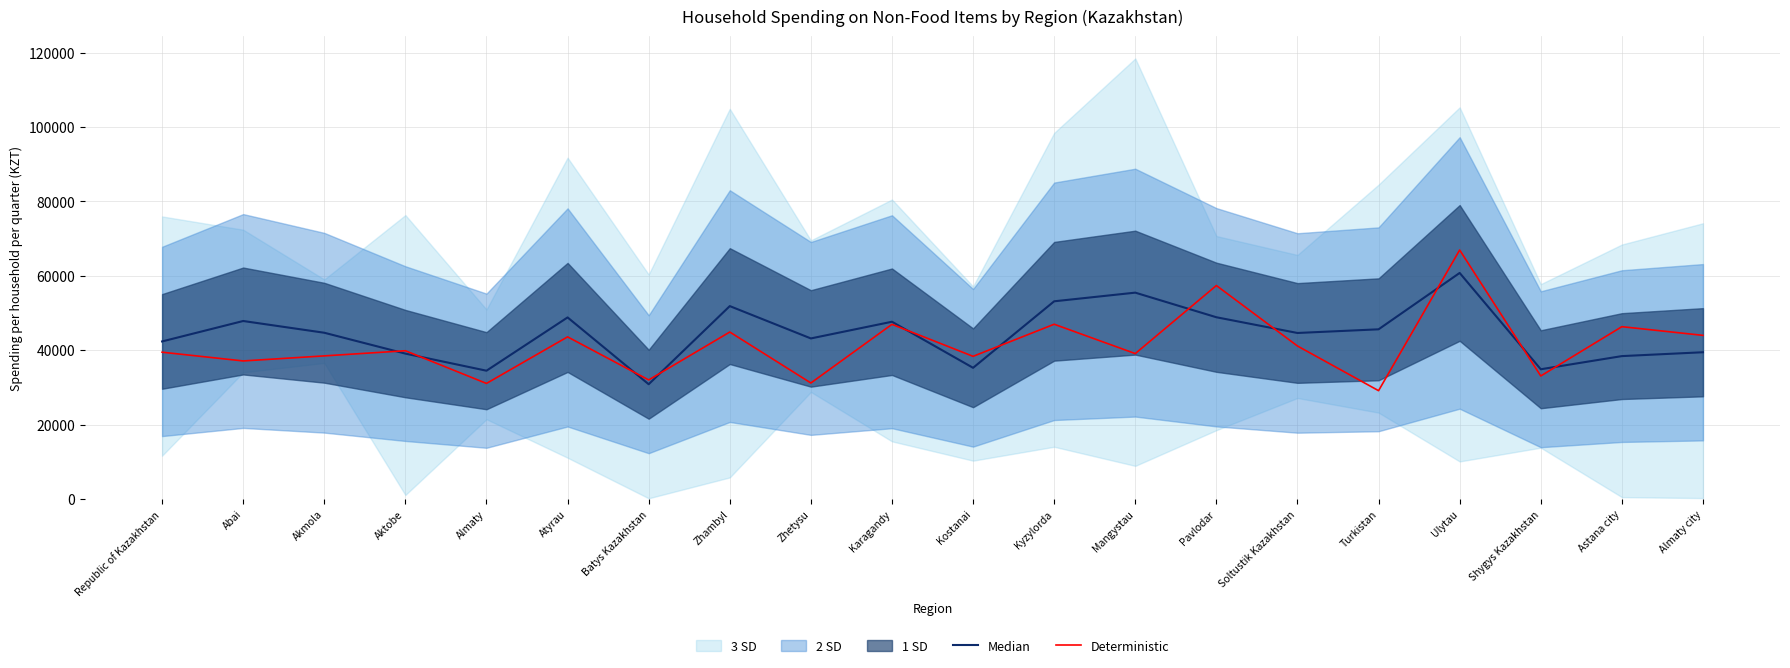

What is the sum of all Deterministic values?

827668.0